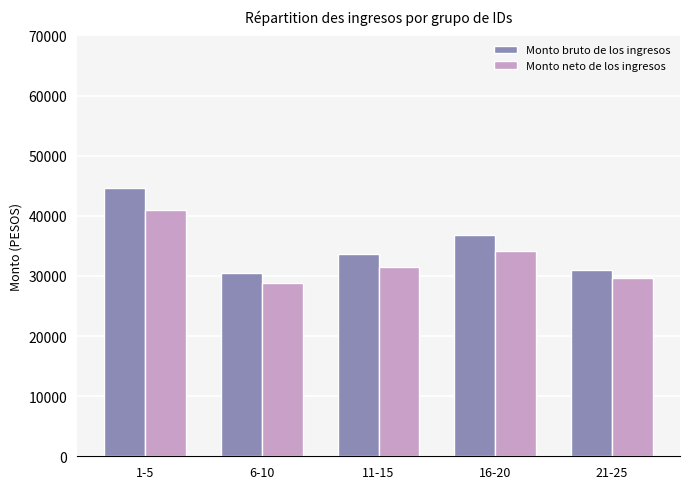

Which series has the largest total across all categories?

Monto bruto de los ingresos